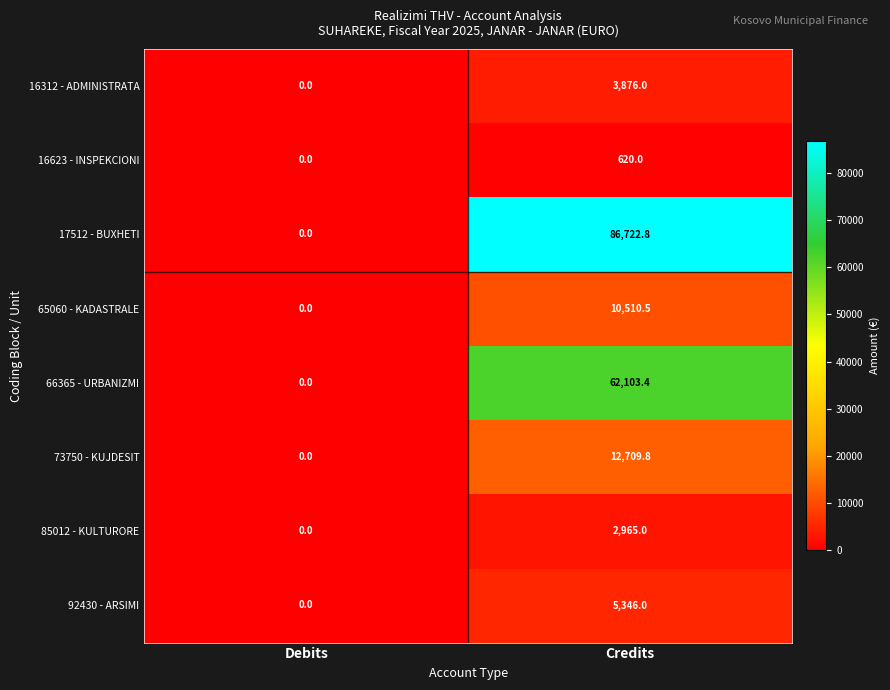

List the series in order of their peak value, lowest first.

16623 - INSPEKCIONI, 85012 - KULTURORE, 16312 - ADMINISTRATA, 92430 - ARSIMI, 65060 - KADASTRALE, 73750 - KUJDESIT, 66365 - URBANIZMI, 17512 - BUXHETI